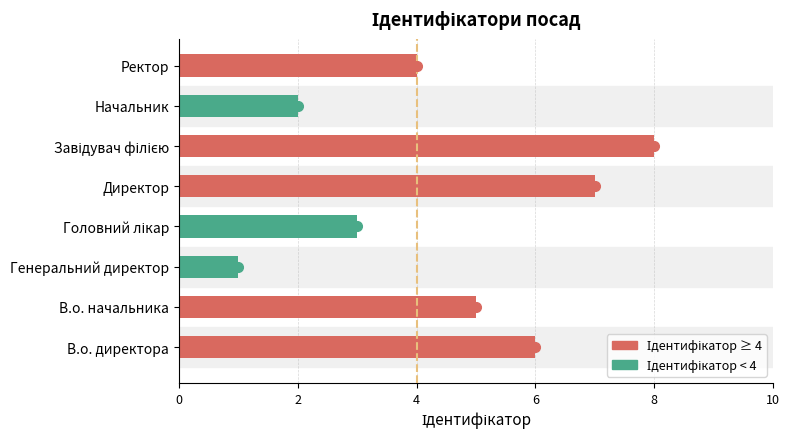

True or false: the data shows 0 at Генеральний директор.

False